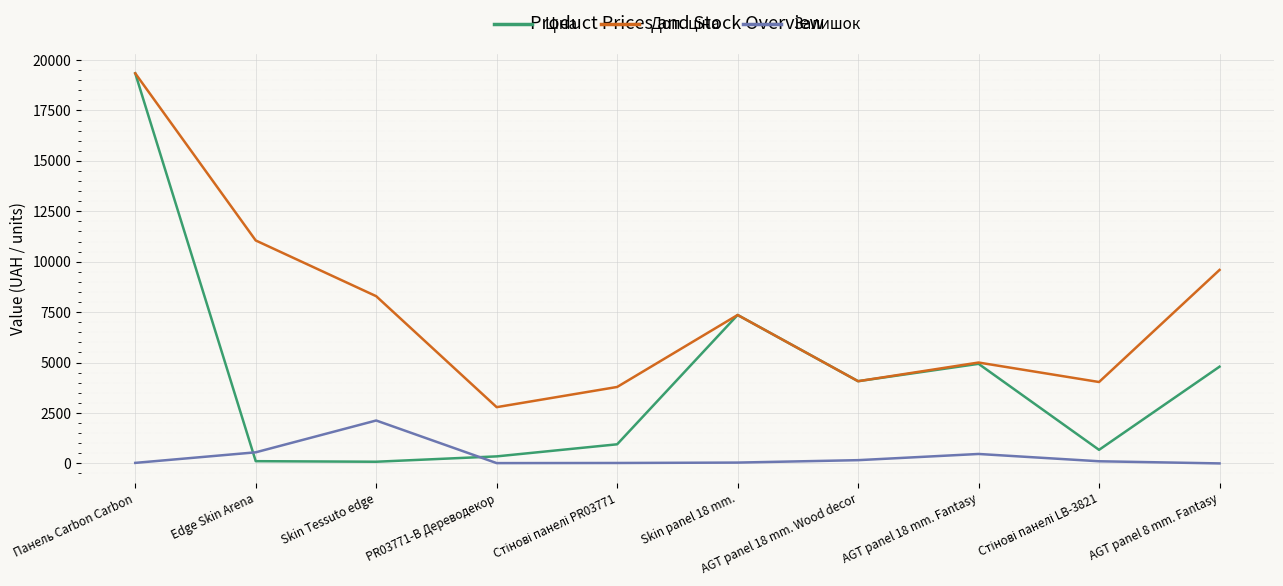

What is the maximum value for Залишок?

2128.0